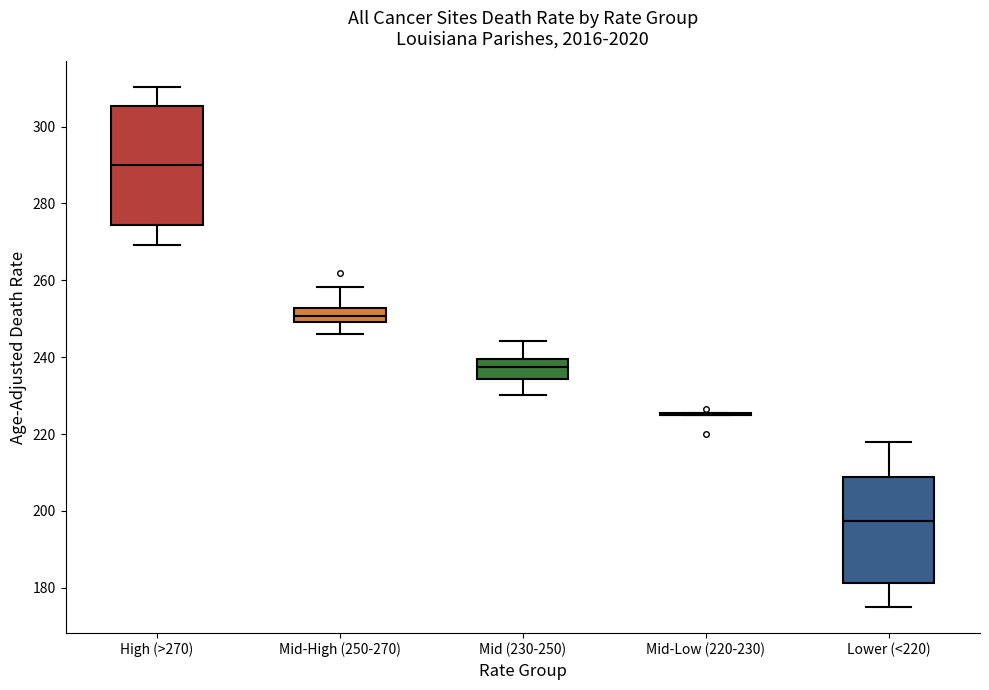

Reading left to right, transcribe this box plot: for each box, give where its median line is, the range the box spans, and where its two whiskers end, as read against the y-axis. The values are not printed on the chart, so give them approximately, as read against the axis.

High (>270): median 290, box 274 to 306, whiskers 270 to 310
Mid-High (250-270): median 250 (inside the box), box 250 to 252, whiskers 246 to 258
Mid (230-250): median 238, box 234 to 240, whiskers 230 to 244
Mid-Low (220-230): box collapsed to a line at 226, whiskers 226 to 226
Lower (<220): median 198, box 182 to 208, whiskers 176 to 218